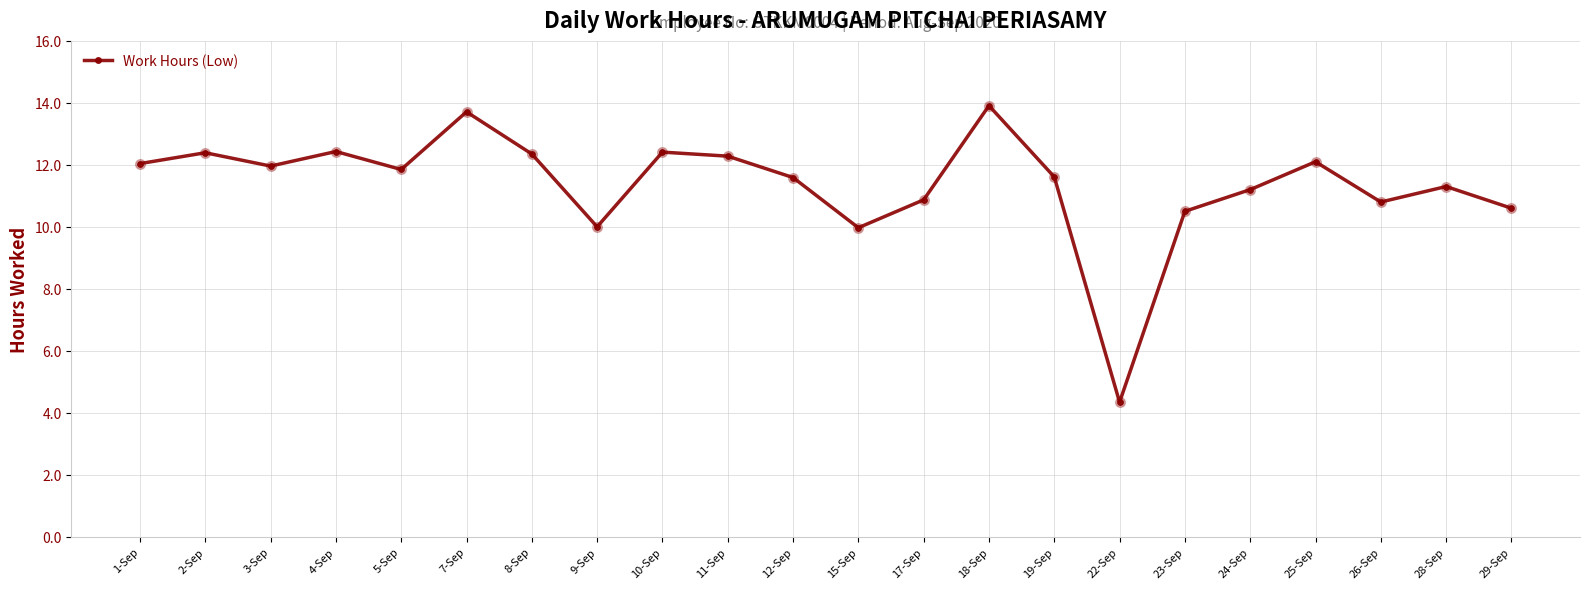

What is the value of the 15th point from the left?

11.6